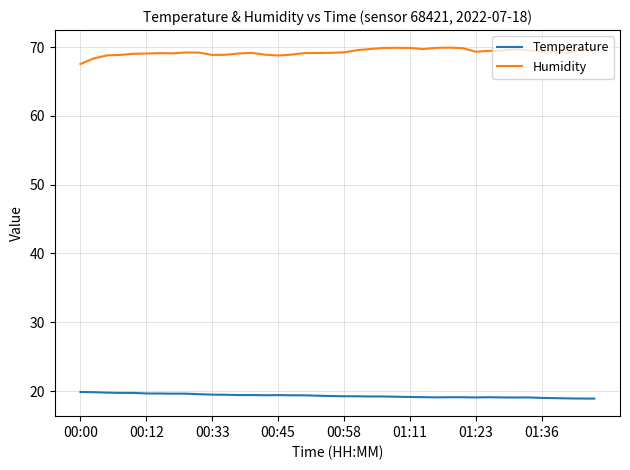

What is the difference between the second highest and minimum values in the Humidity series?

2.3